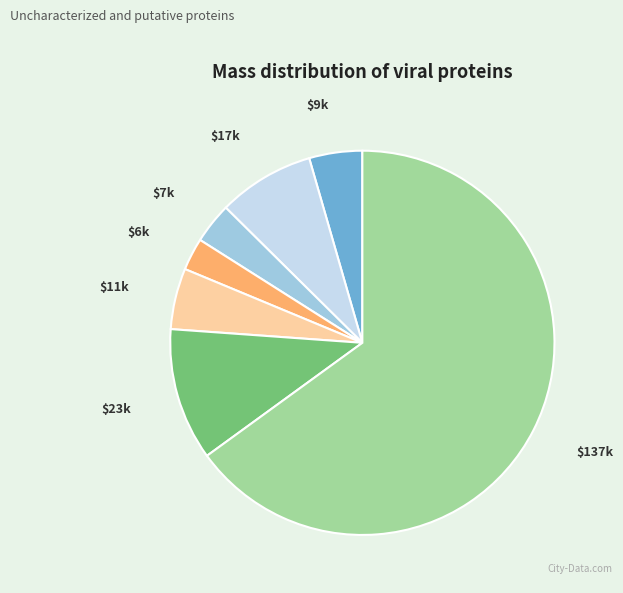

Is there a majority slice in this chart?

Yes